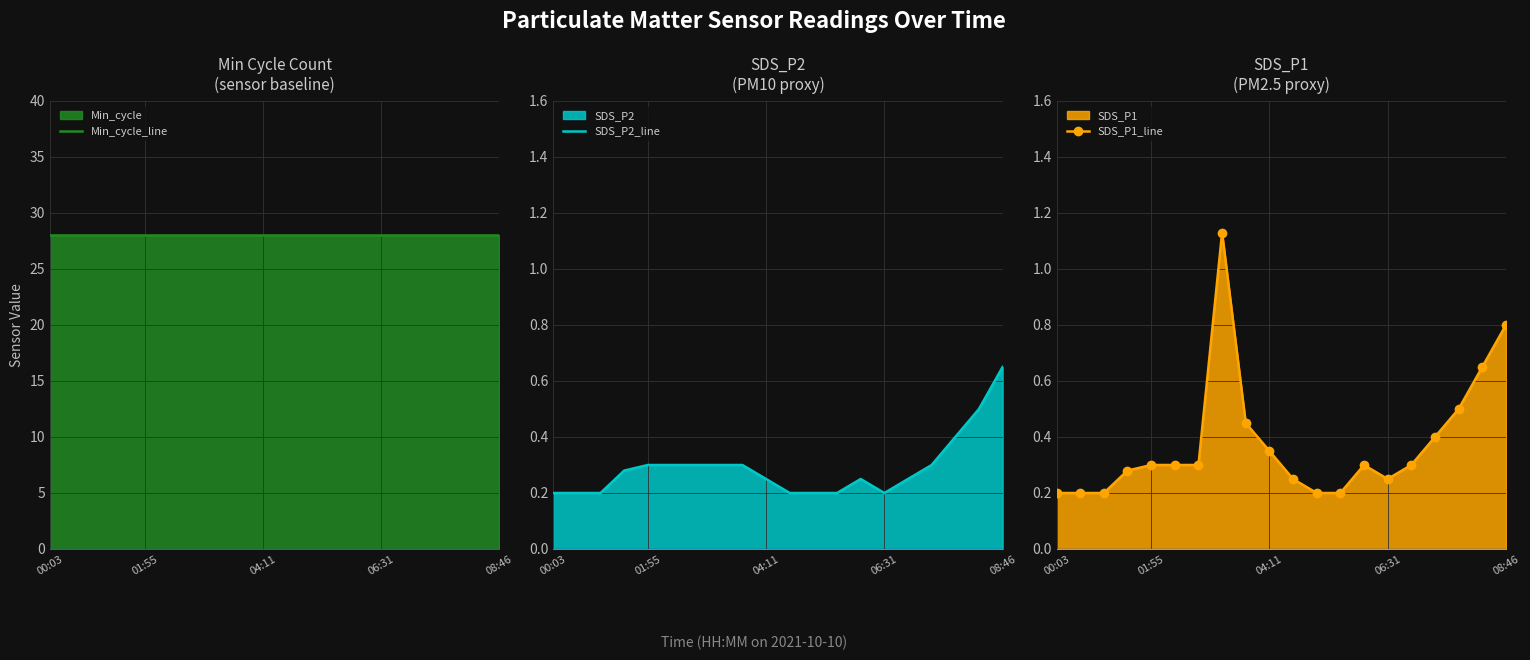

What are all the series names shown in the legend?

Min_cycle_line, SDS_P2_line, SDS_P1_line